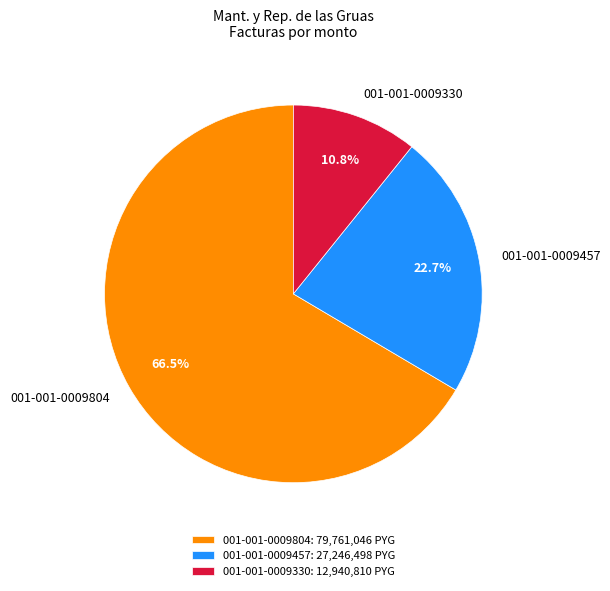

Does 001-001-0009804 account for over 50% of the chart?

Yes